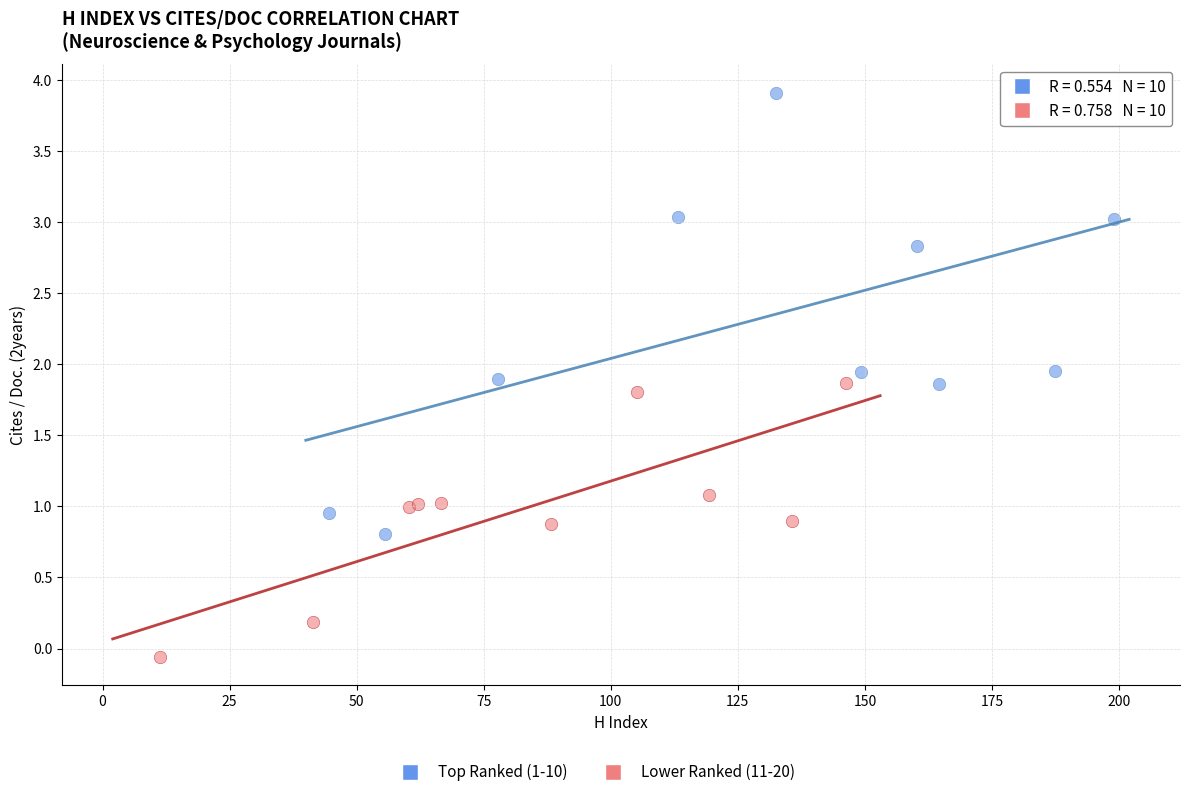

Which series contains the lowest Y value?

Lower Ranked (11-20)